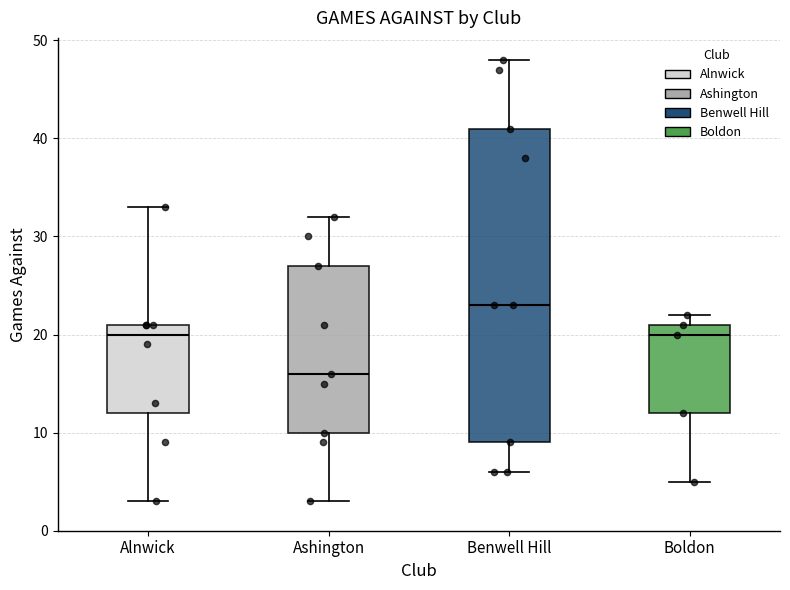

Where is the lower edge of the box for Alnwick on the y-axis? The values are not printed on the chart, so give them approximately, as read against the axis.

12